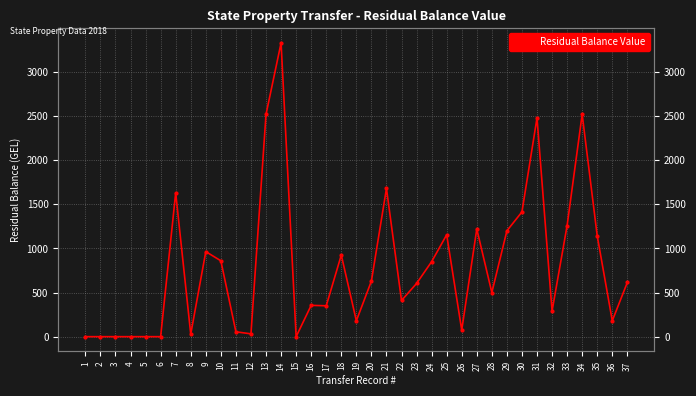

How many values are above zero?

30